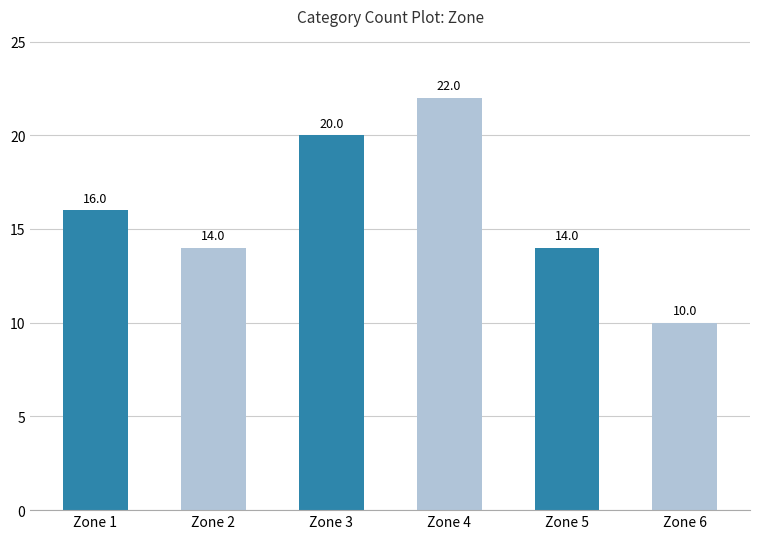

Which label corresponds to the largest value in the chart?

Zone 4